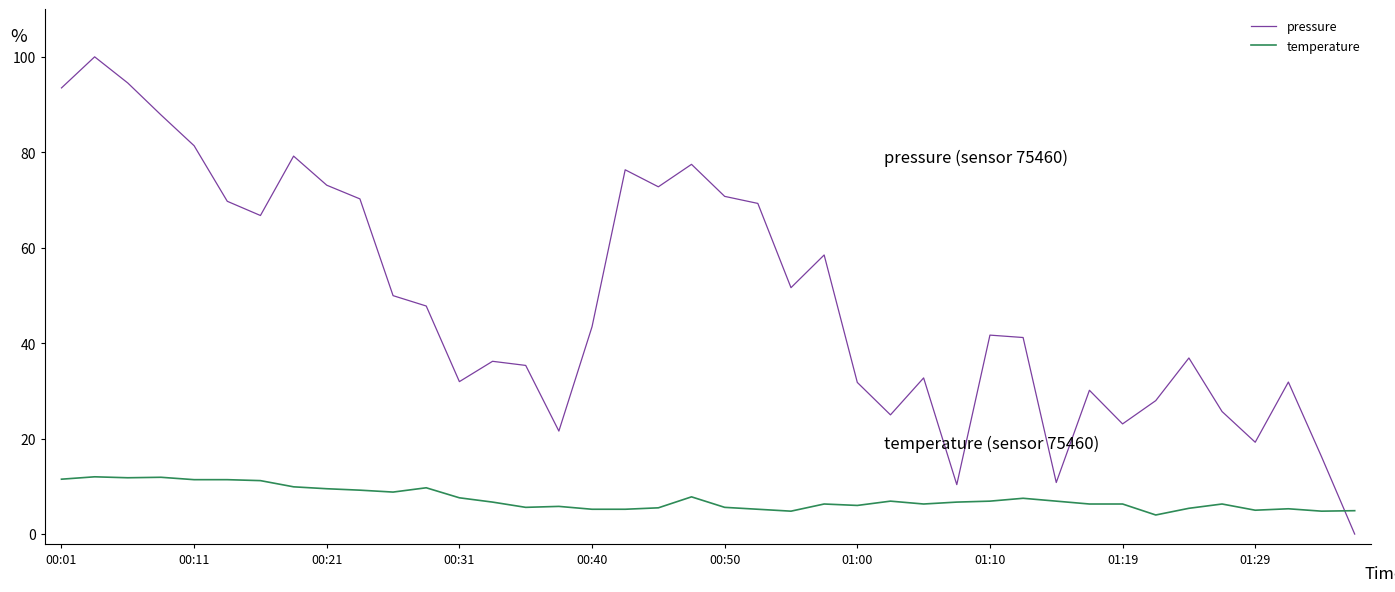

True or false: pressure and temperature cross at least once.

True